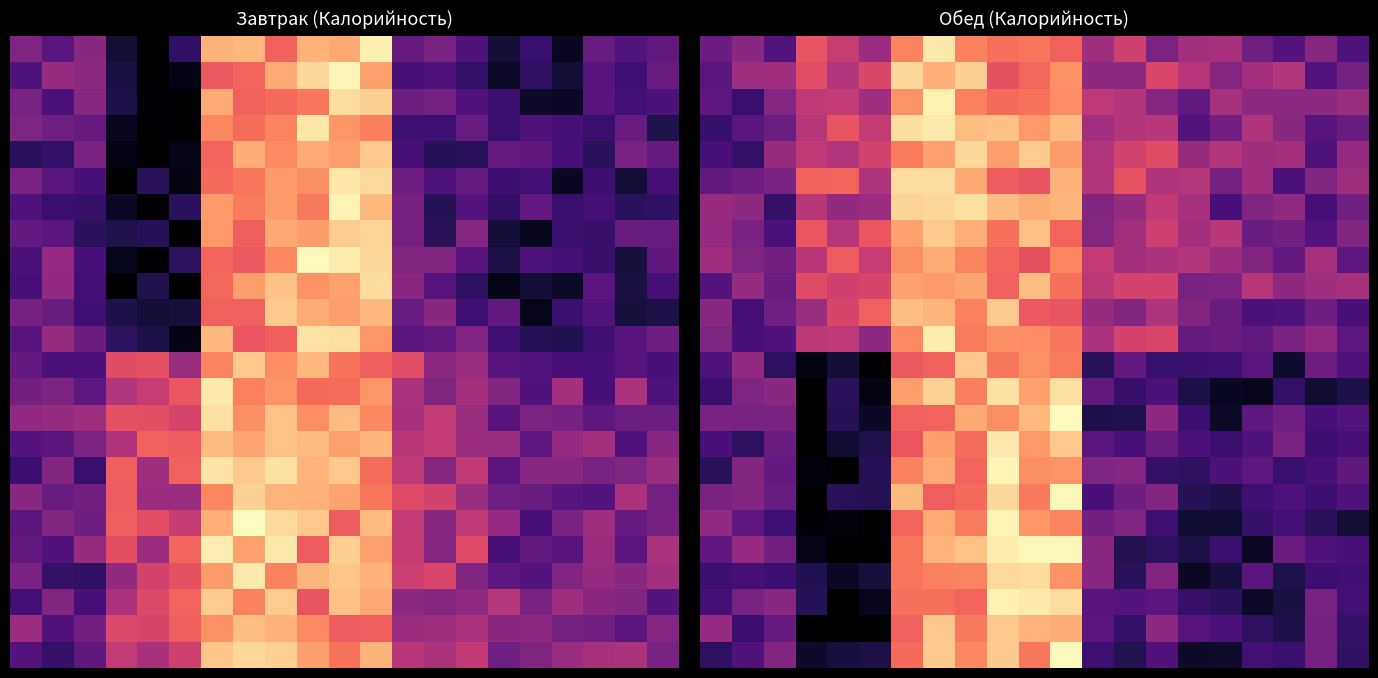

Which has a higher value, 5 or 8?

8